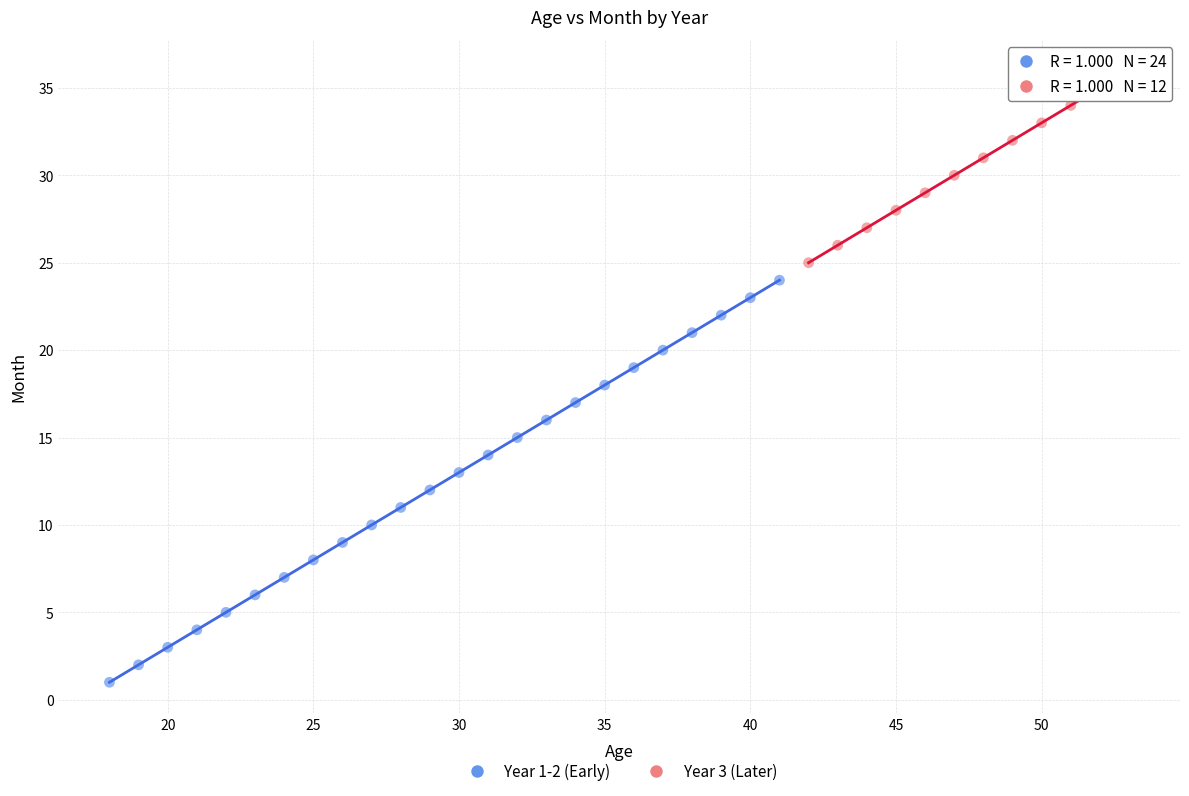

Which series reaches the minimum Y coordinate?

Year 1-2 (Early)